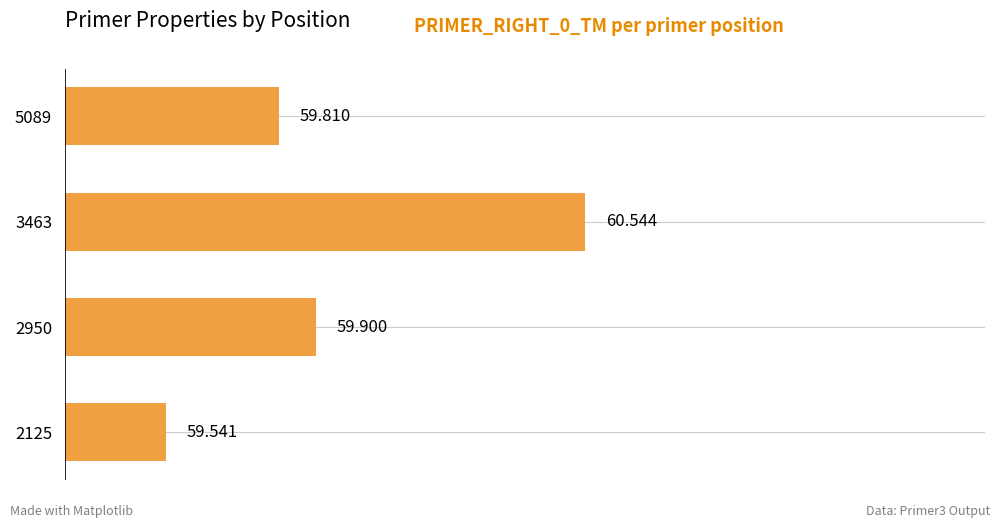

How many series are shown in this chart?

1